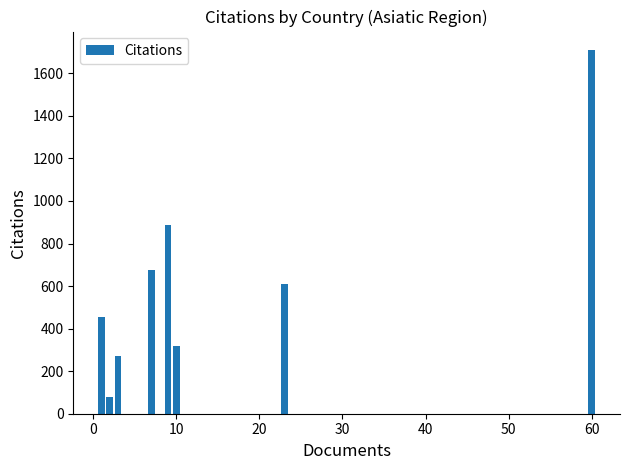

What is the smallest value displayed?

79